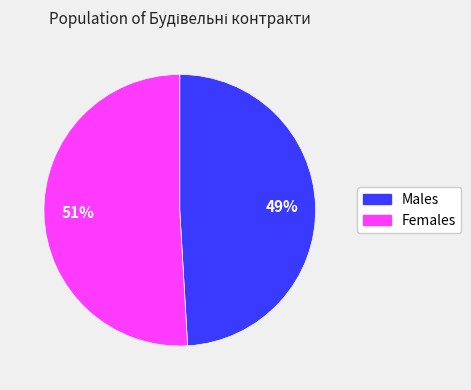

What is the ratio of the value at Males to the value at Females?

1.0